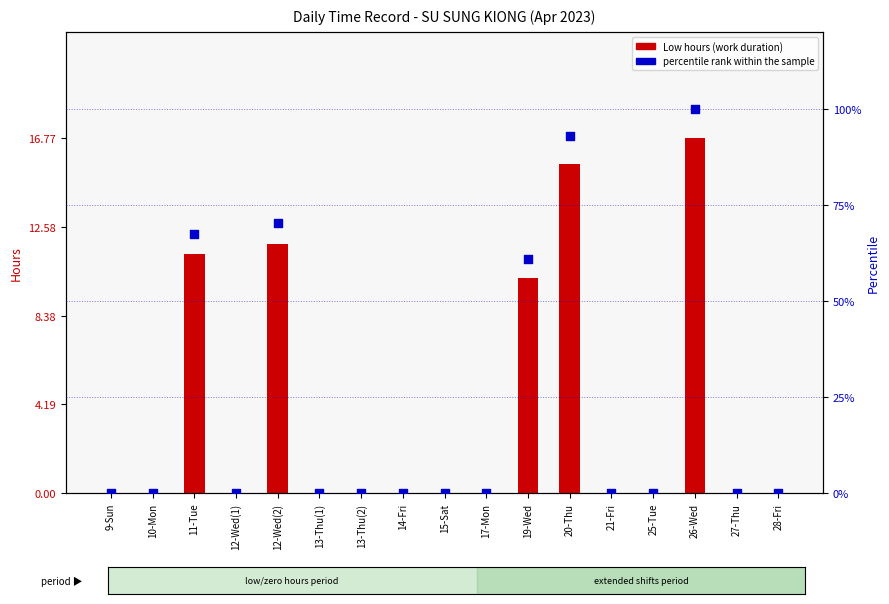

Which series has the largest total across all categories?

percentile rank within the sample